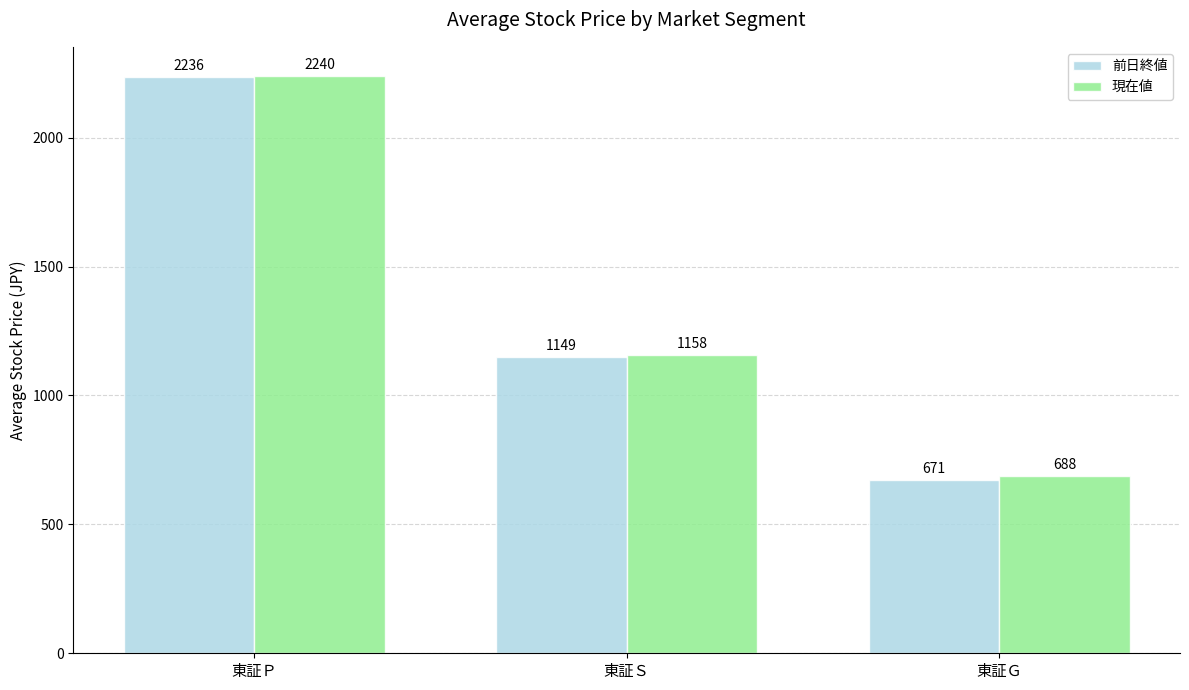

What is the difference between the second highest and minimum values in the 前日終値 series?

478